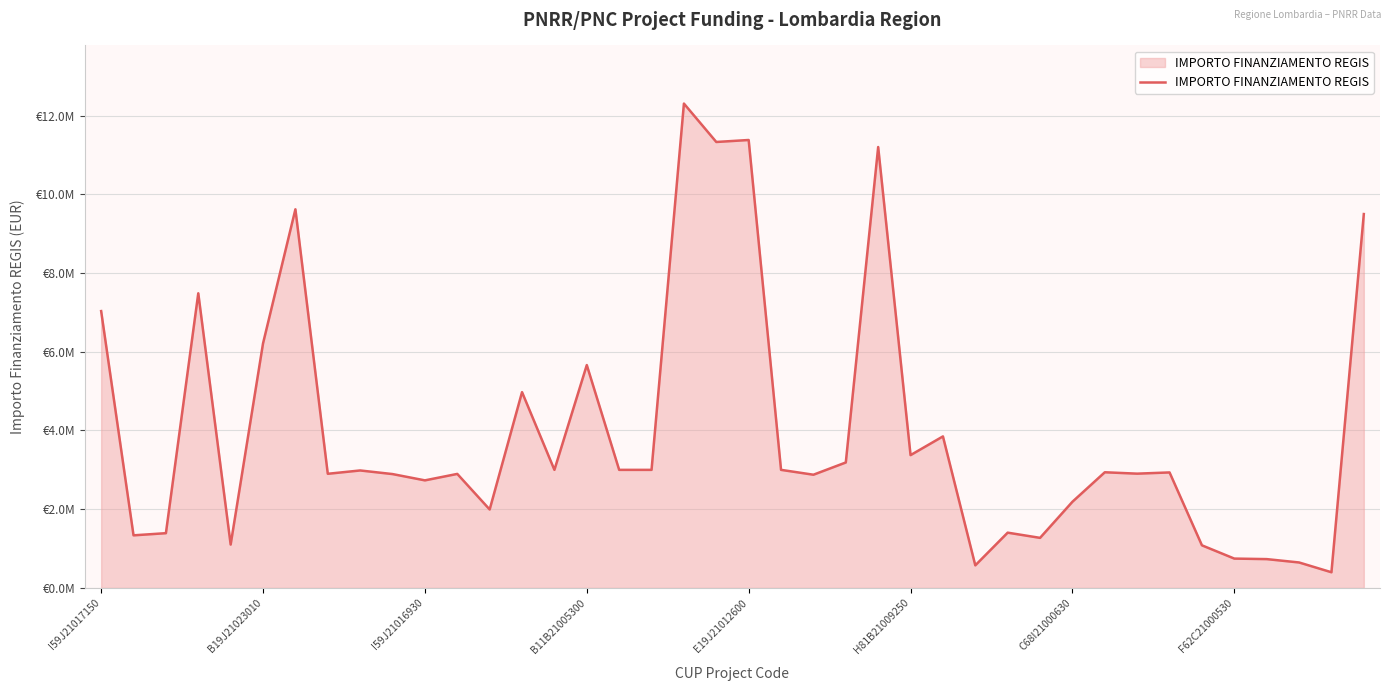

Is this an area chart (filled region under the line)?

Yes